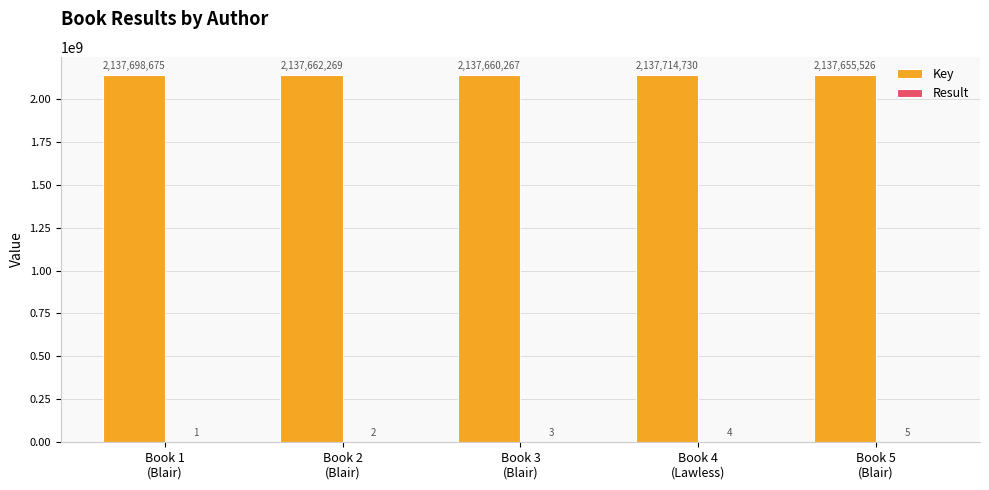

What is the greatest value displayed?

2137714730